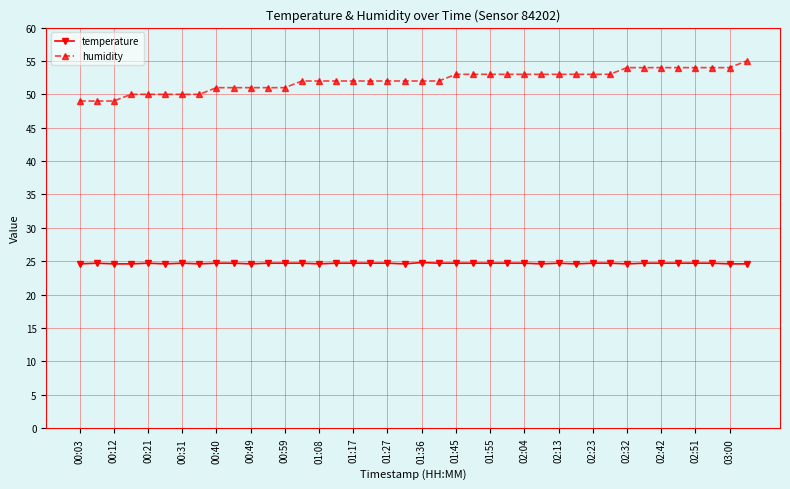

What is the average value of the temperature series?

24.7